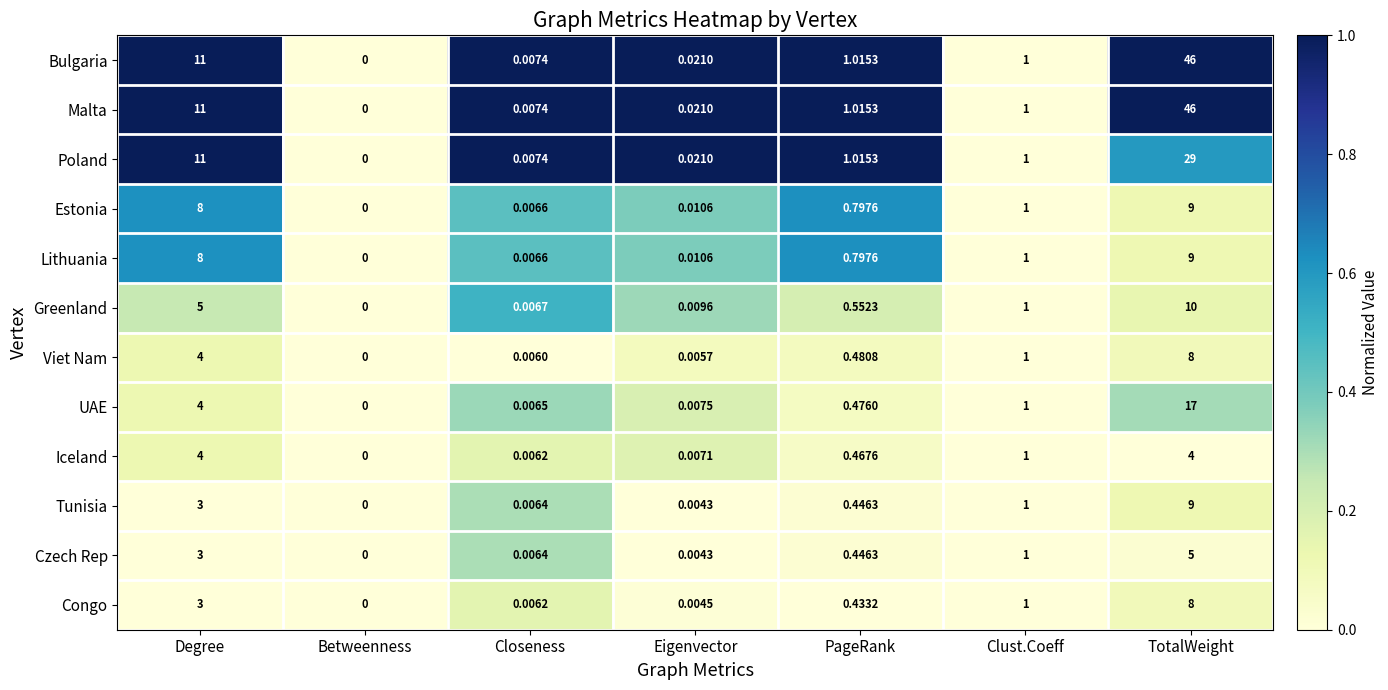

Is the value of Iceland at Eigenvector greater than the value of UAE at PageRank?

No